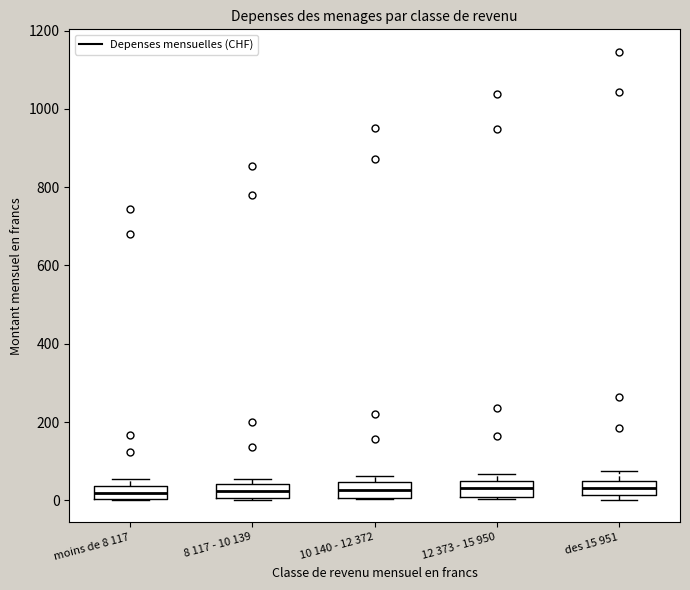

Where is the lower edge of the box for moins de 8 117 on the y-axis? The values are not printed on the chart, so give them approximately, as read against the axis.

0